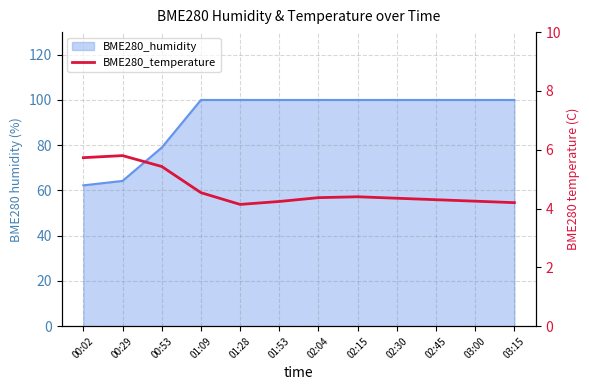

What position from the left is 02:04?

7